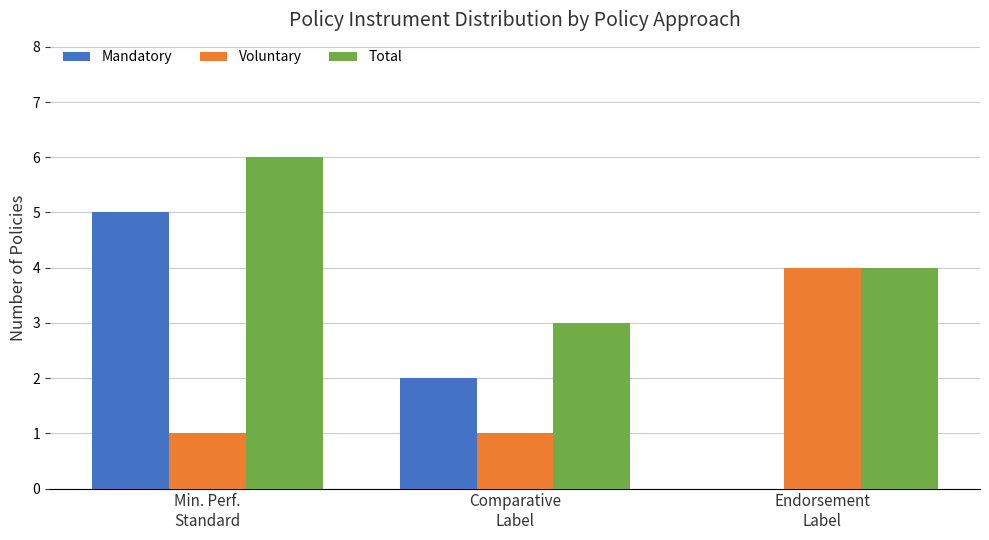

What is the maximum value for Total?

6